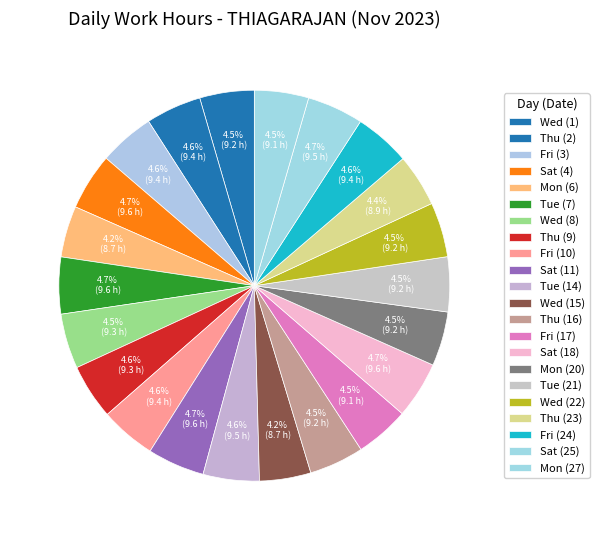

What percentage is the Mon (6) slice, to the nearest percent?

4%